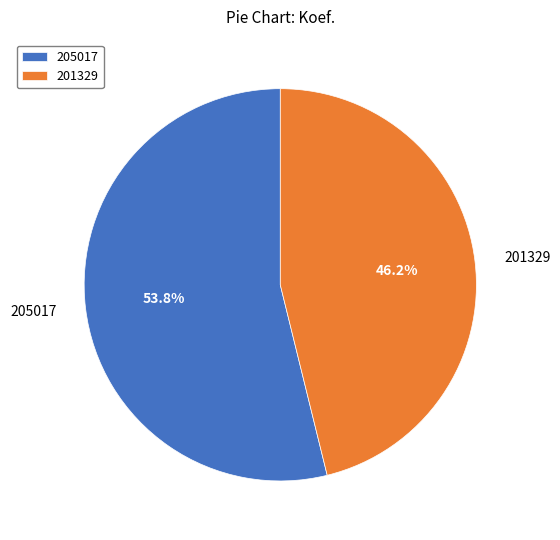

True or false: 205017 accounts for 41% of the total.

False